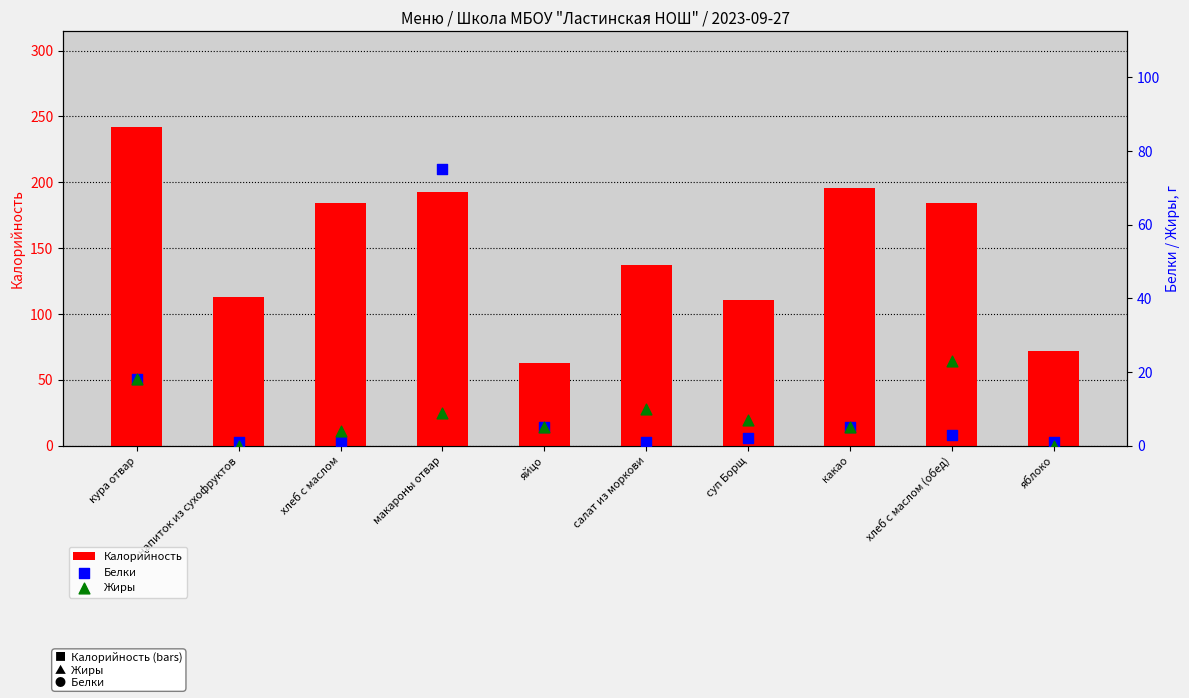

Is the value of Белки at суп Борщ greater than the value of Жиры at напиток из сухофруктов?

Yes